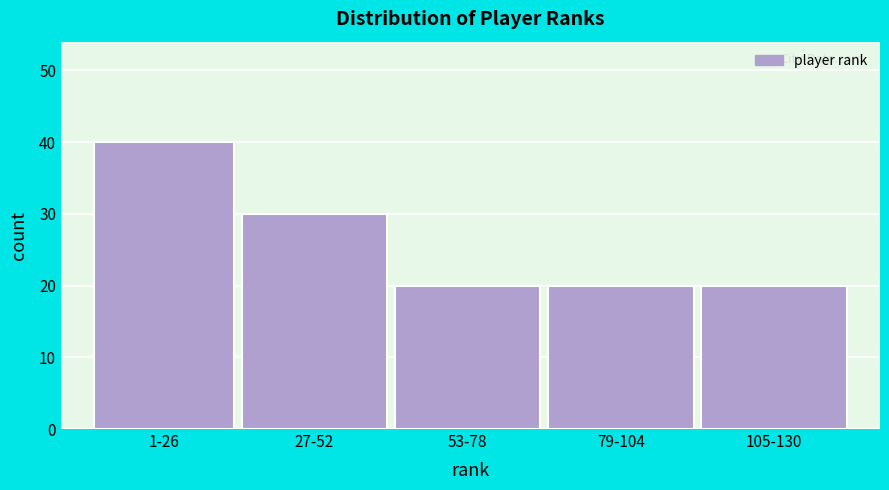

Reading left to right, list all the values displayed in this chart.

1-26=40	27-52=30	53-78=20	79-104=20	105-130=20